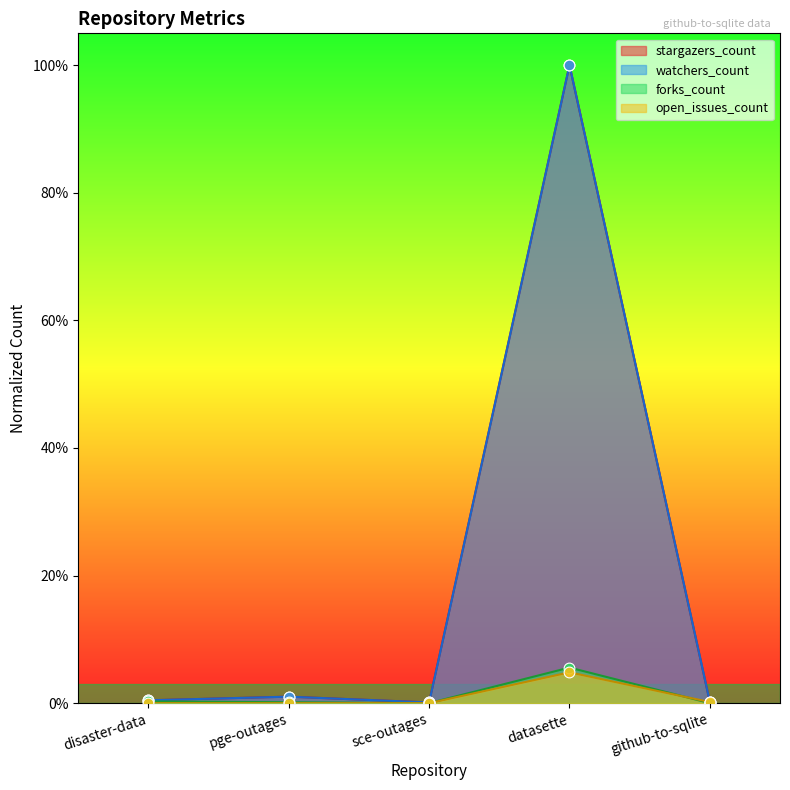

Which series has the largest Y range (max minus min)?

stargazers_count